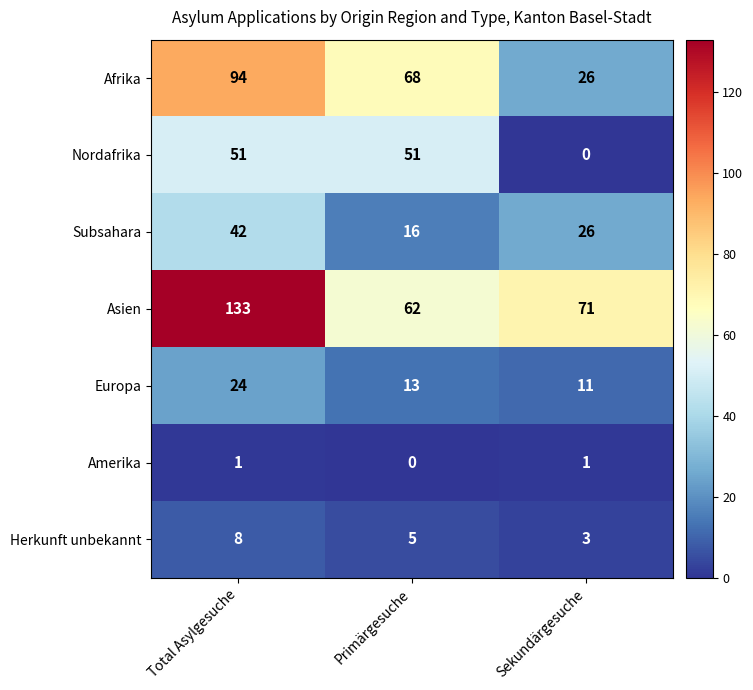

Which series has the widest spread of values?

Asien